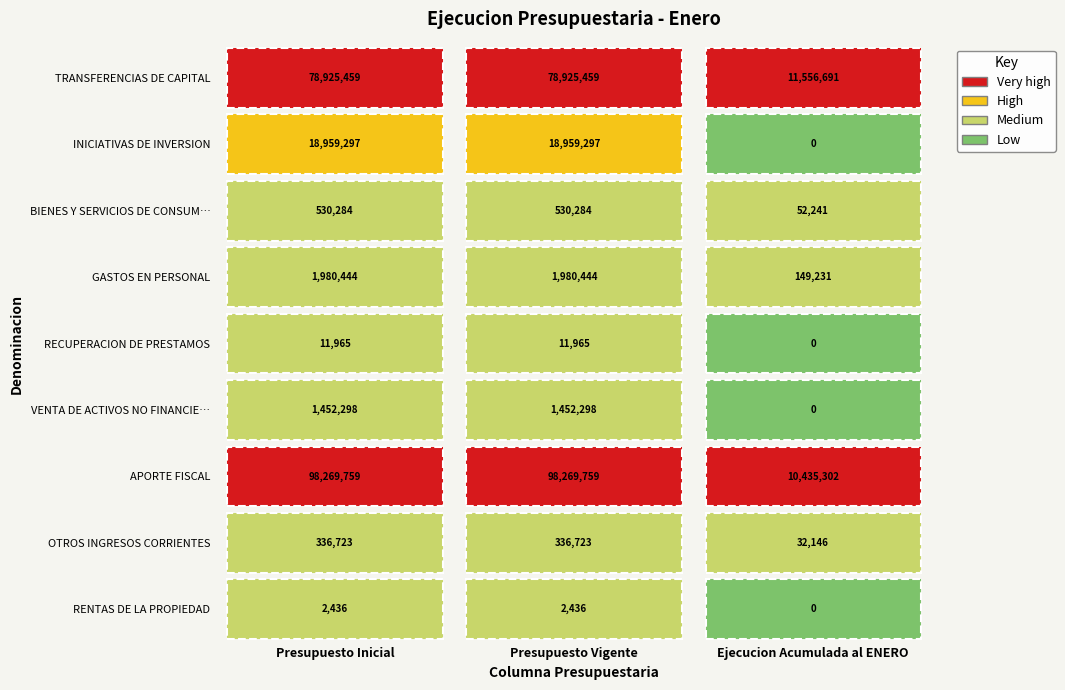

What is the sum of the TRANSFERENCIAS DE CAPITAL values at 2 and 1?

90482150